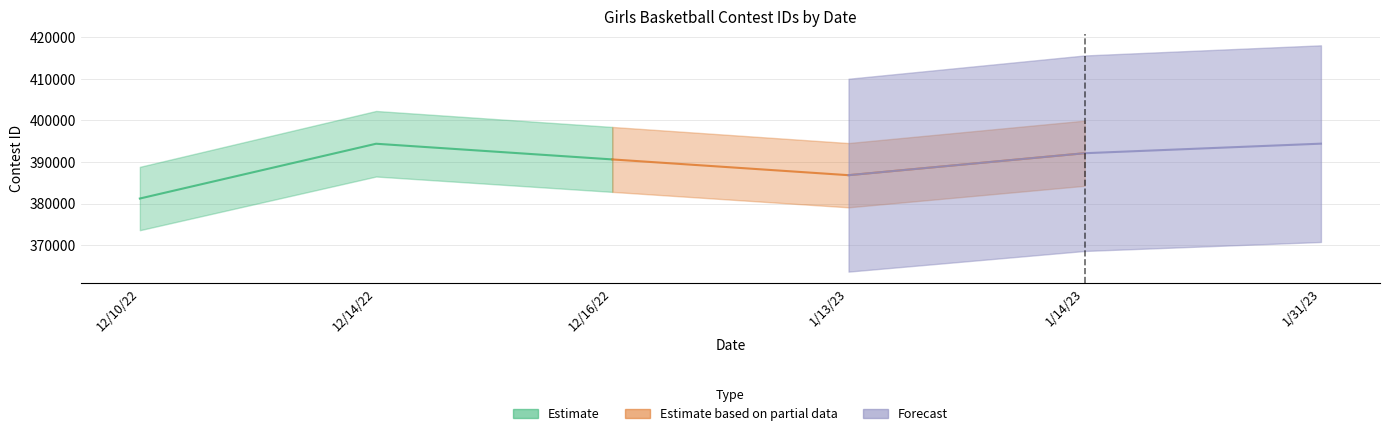

What is the lowest value of the Estimate based on partial data series?

386831